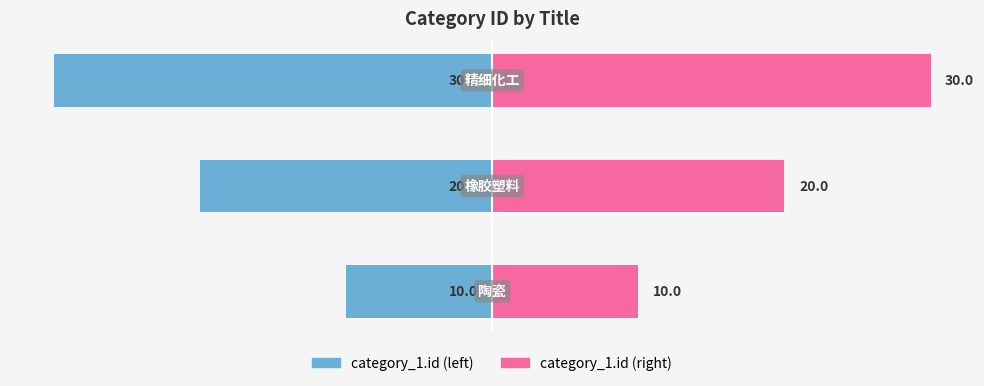

What is the sum of all category_1.id (right) values?

60